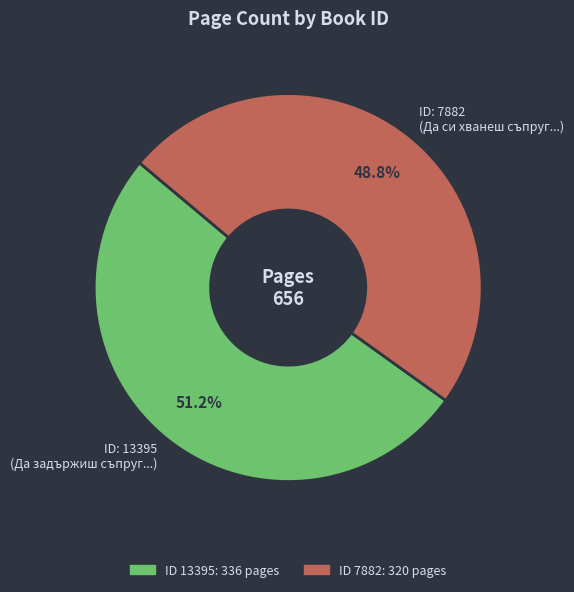

Which has a higher value, ID: 13395 (Да задържиш съпруг...) or ID: 7882 (Да си хванеш съпруг...)?

ID: 13395 (Да задържиш съпруг...)